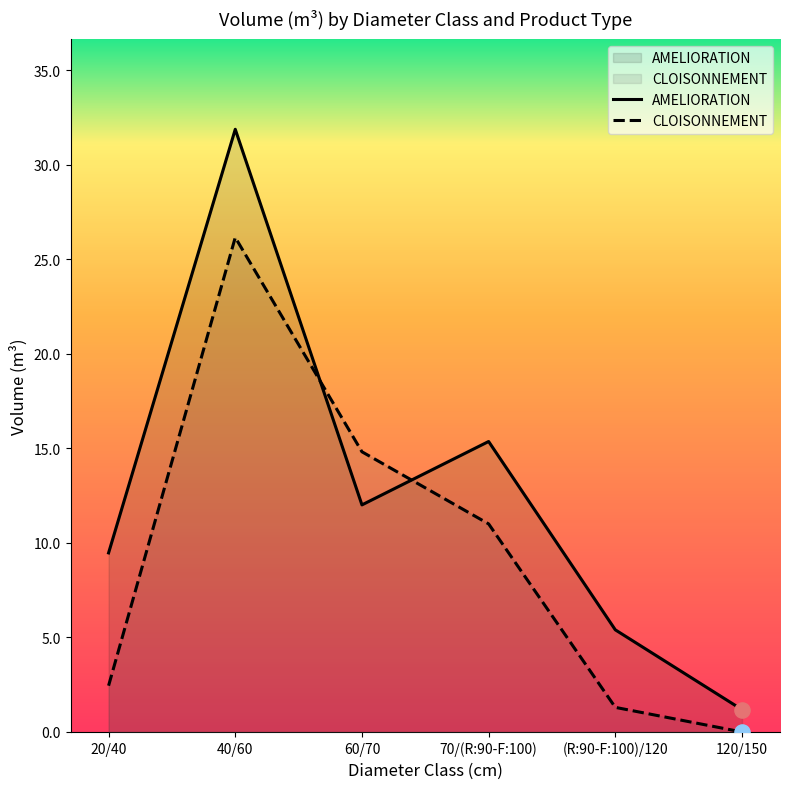

At which category is the sum across all series the highest?

40/60